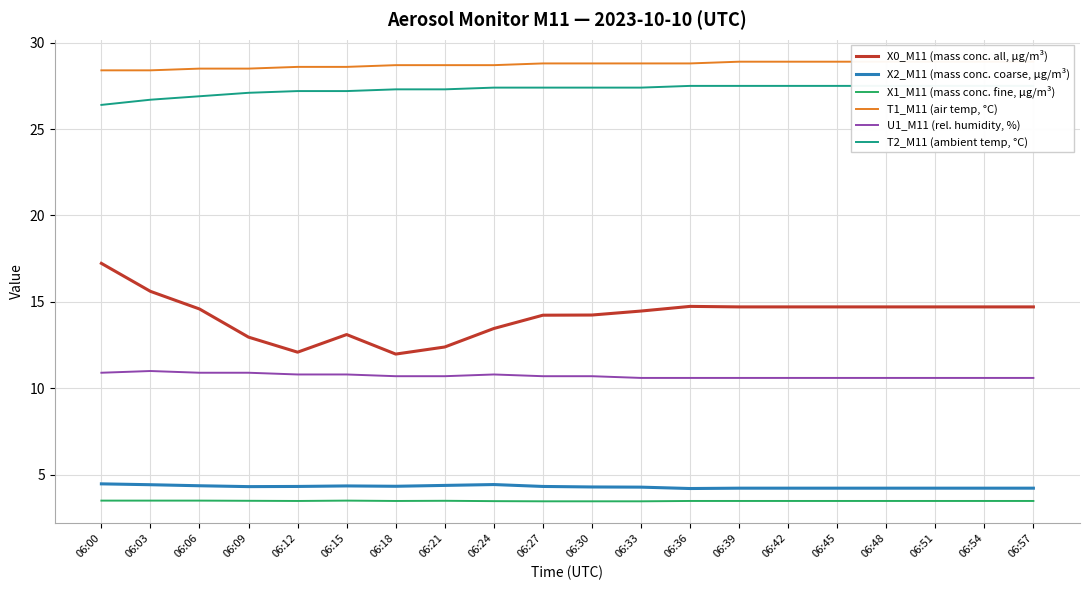

How many values in the T2_M11 (ambient temp, °C) series exceed 27?

17